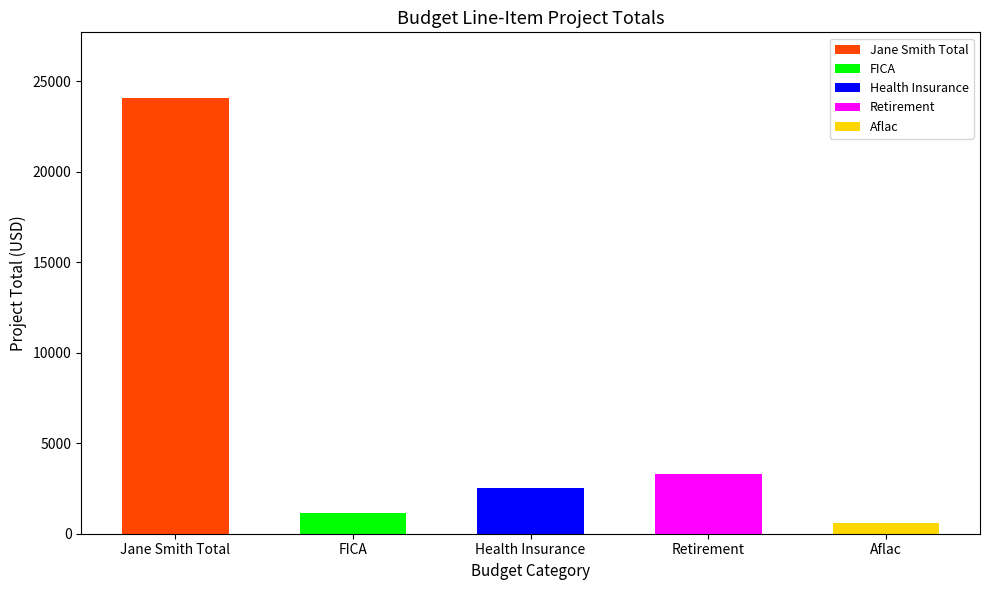

List the labels in order of value, largest first.

Jane Smith Total, Retirement, Health Insurance, FICA, Aflac